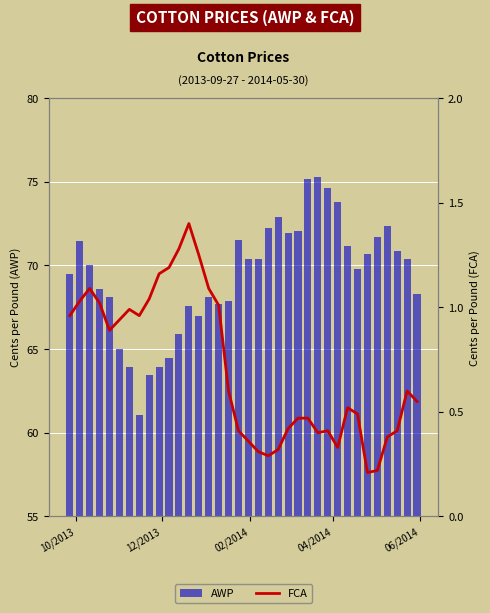

Reading left to right, extract all data points from this chart.

AWP: 69.5	71.5	70.0	68.6	68.1	65.0	64.0	61.0	63.4	63.9	64.5	65.9	67.6	67.0	68.1	67.7	67.8	71.5	70.4	70.4	72.2	72.9	71.9	72.1	75.2	75.3	74.6	73.8	71.2	69.8	70.7	71.7	72.3	70.9	70.4	68.3
FCA: 1.0	1.0	1.1	1.0	0.9	0.9	1.0	1.0	1.0	1.2	1.2	1.3	1.4	1.2	1.1	1.0	0.6	0.4	0.4	0.3	0.3	0.3	0.4	0.5	0.5	0.4	0.4	0.3	0.5	0.5	0.2	0.2	0.4	0.4	0.6	0.6